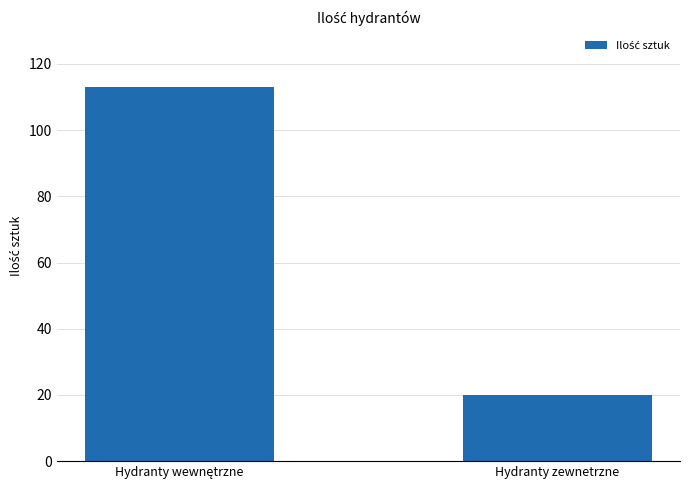

What is the smallest value displayed?

20